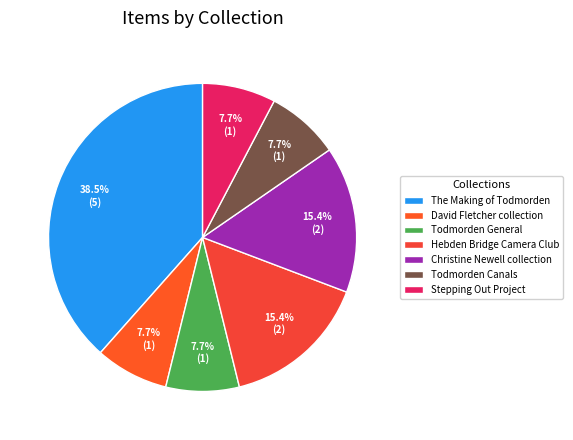

How much of the chart is everything except David Fletcher collection?

92.3%